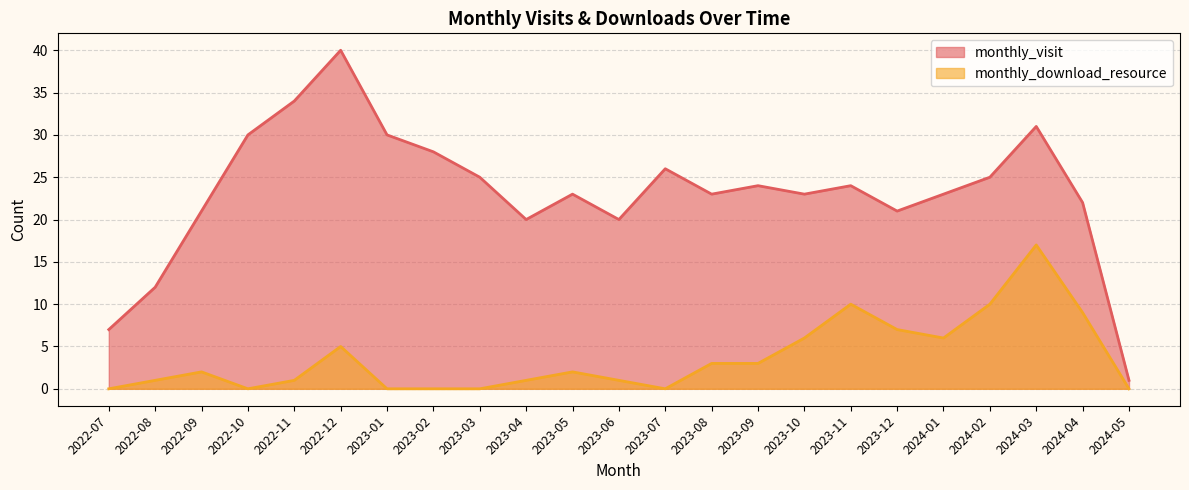

In monthly_visit, how many points are higher than both neighbors (excluding endpoints)?

6